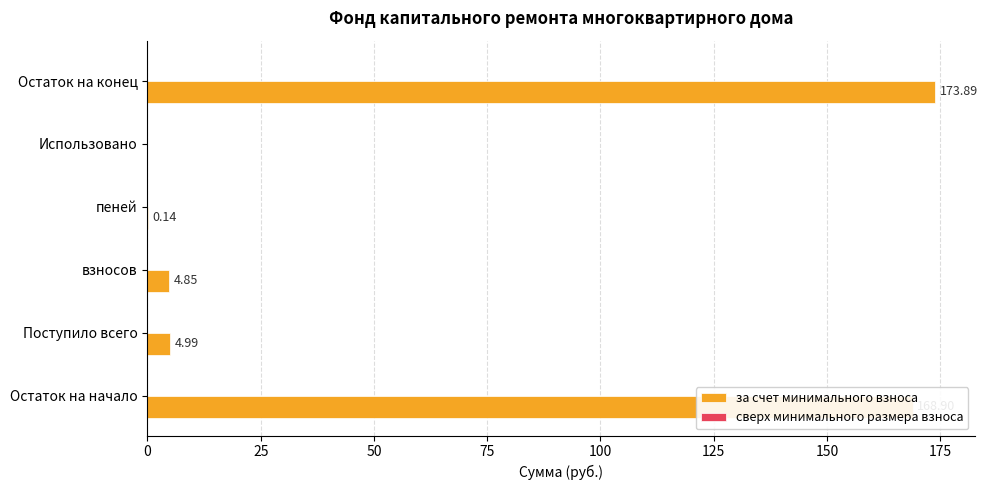

Which has a higher value, Остаток на конец or взносов?

Остаток на конец